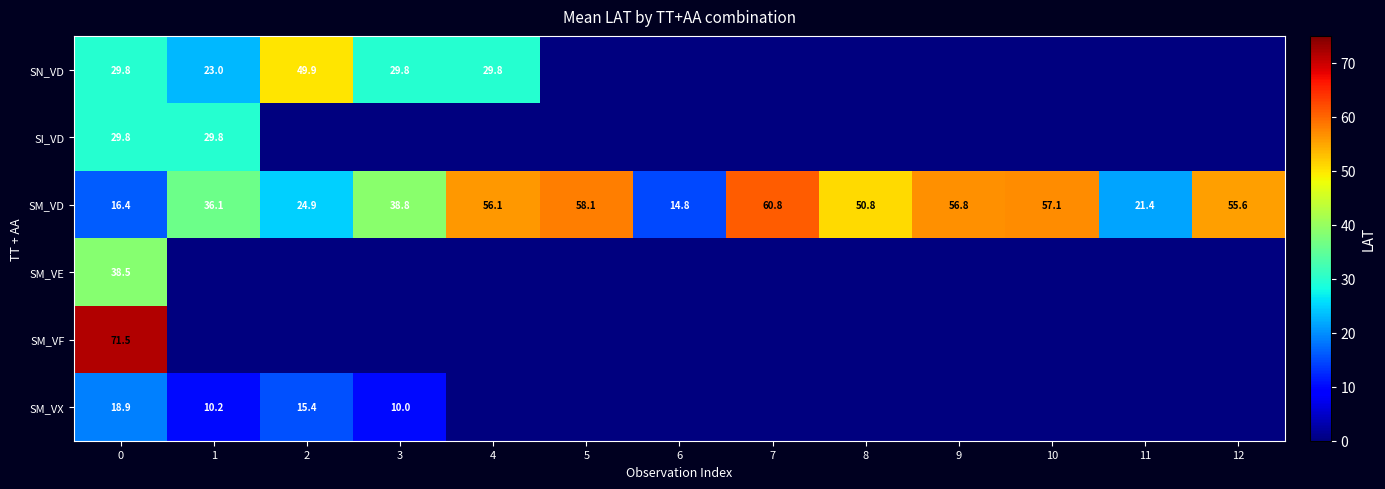

What value does the SM_VD series have at 1?

36.1